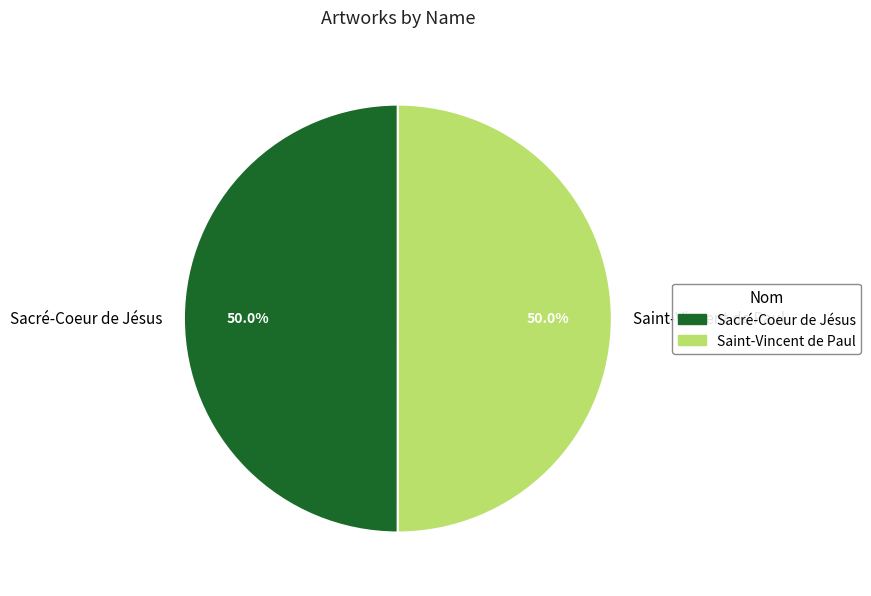

How many segments does this pie chart have?

2